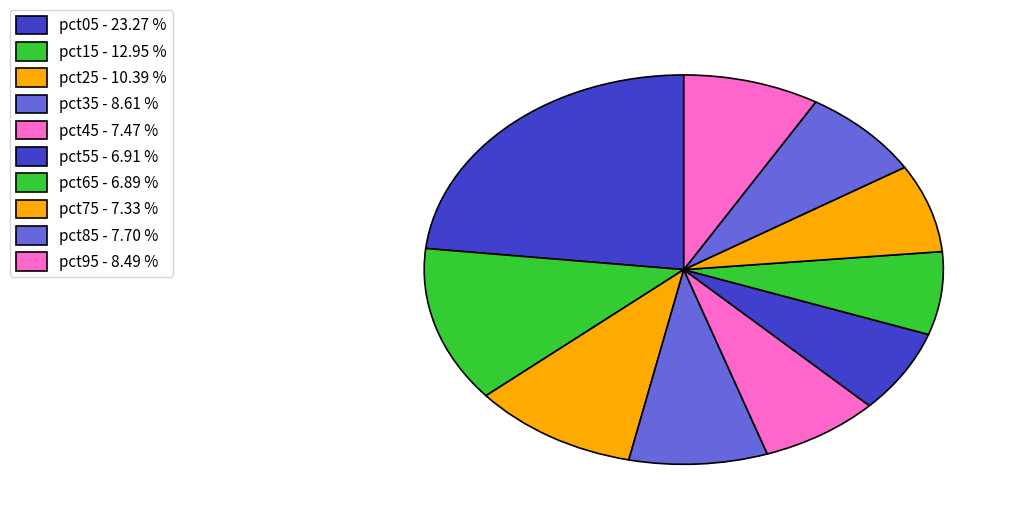

Is it true that pct15 is 13% of the pie?

True